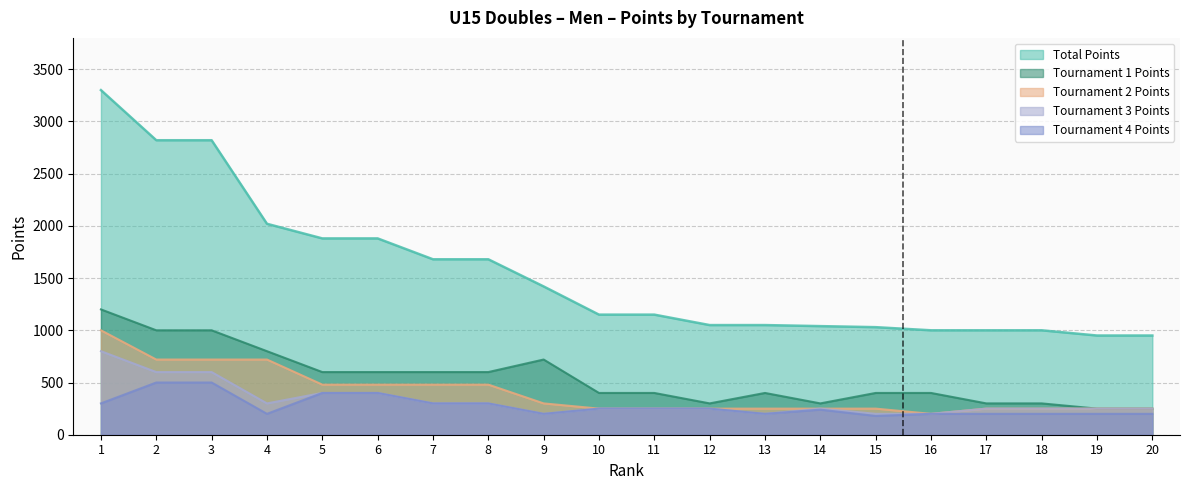

What is the value of the Tournament 3 Points point at the 18th from the left?

250